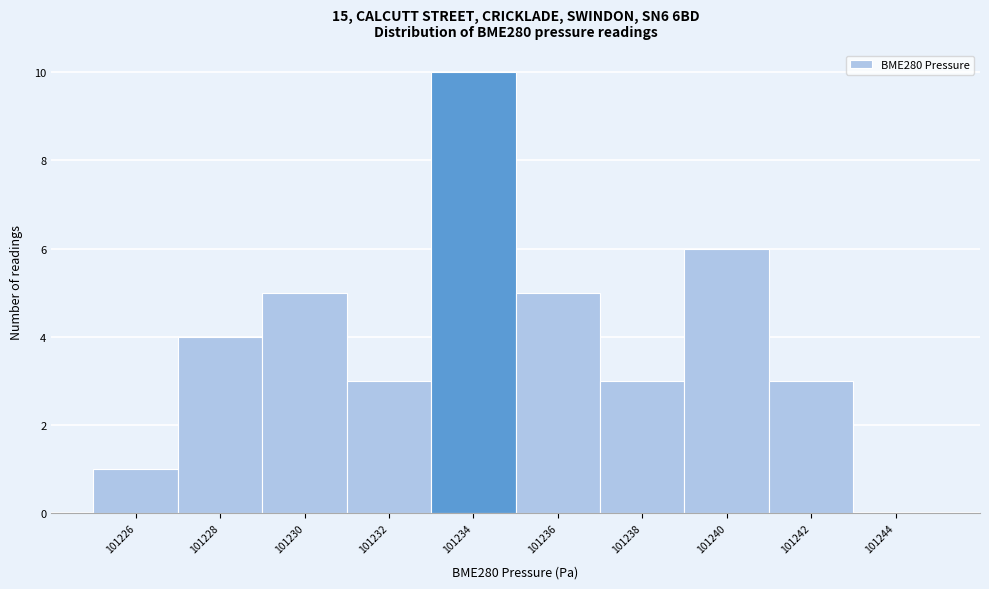

Reading right to left, what are all the values shown in this chart?

101244=0	101242=3	101240=6	101238=3	101236=5	101234=10	101232=3	101230=5	101228=4	101226=1